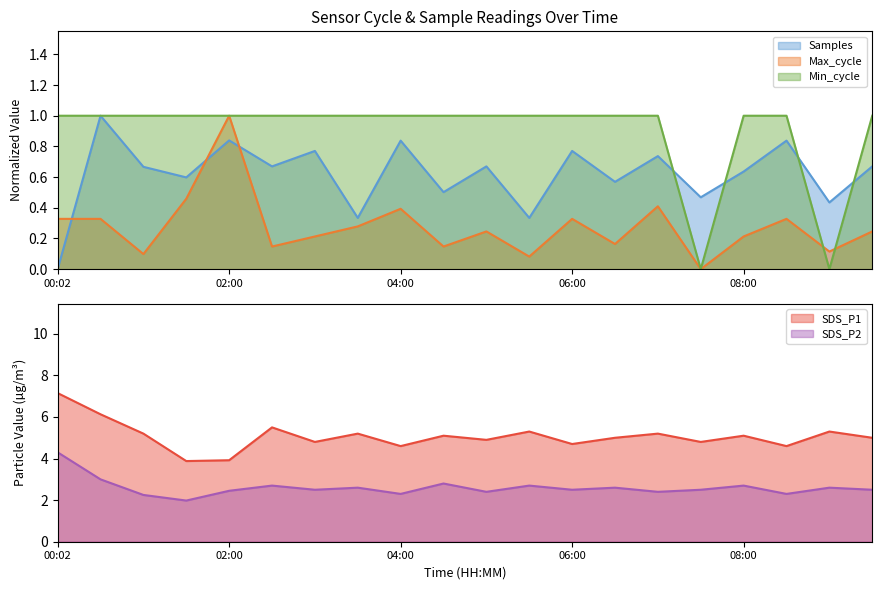

Rank the series at 09:30 from lowest to highest value.

Max_cycle, Samples, Min_cycle, SDS_P2, SDS_P1